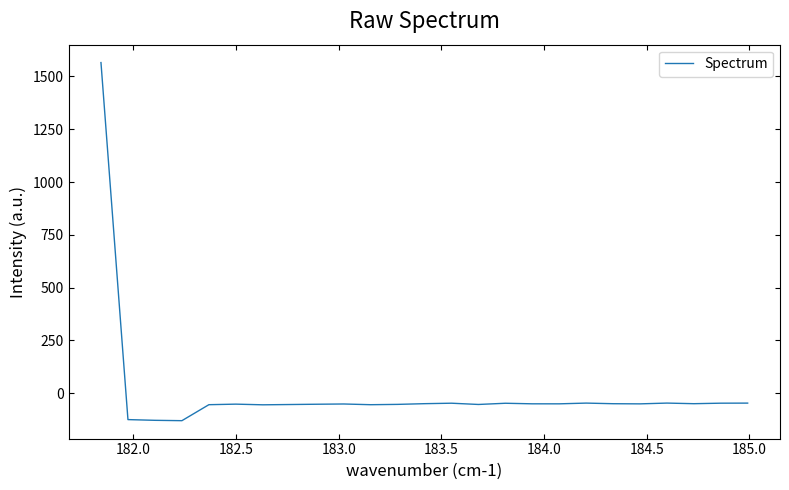

What is the difference between the maximum and minimum values?

1695.5